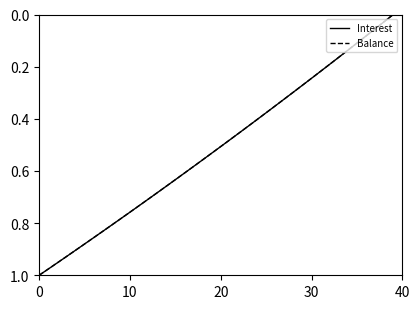

Rank the series by their average value, from lowest to highest.

Balance, Interest